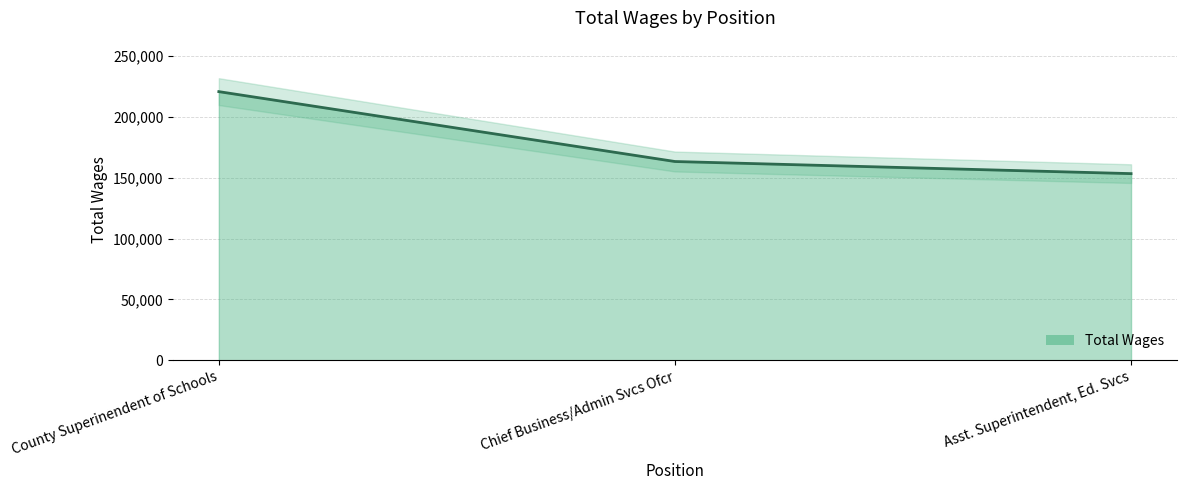

The value at Chief Business/Admin Svcs Ofcr is 163453. True or false?

True